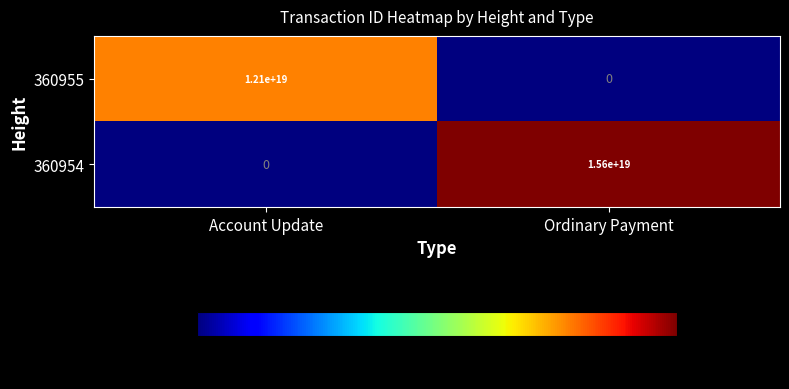

At which category is the sum across all series the highest?

Ordinary Payment